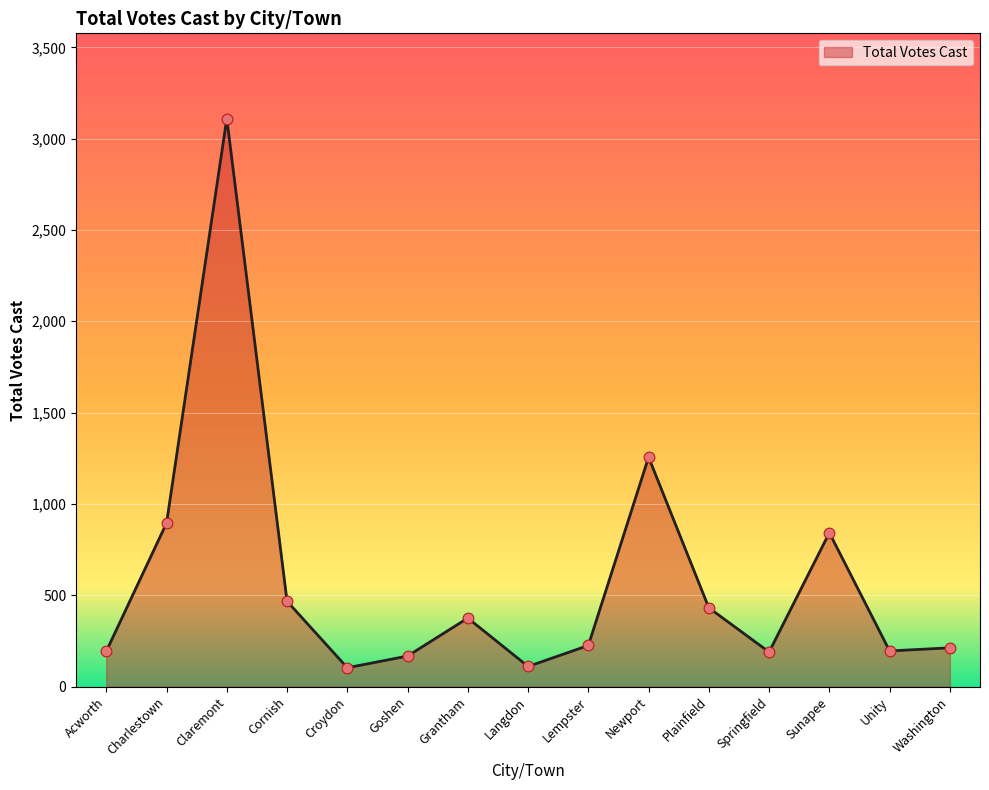

Which has a higher value, Goshen or Sunapee?

Sunapee